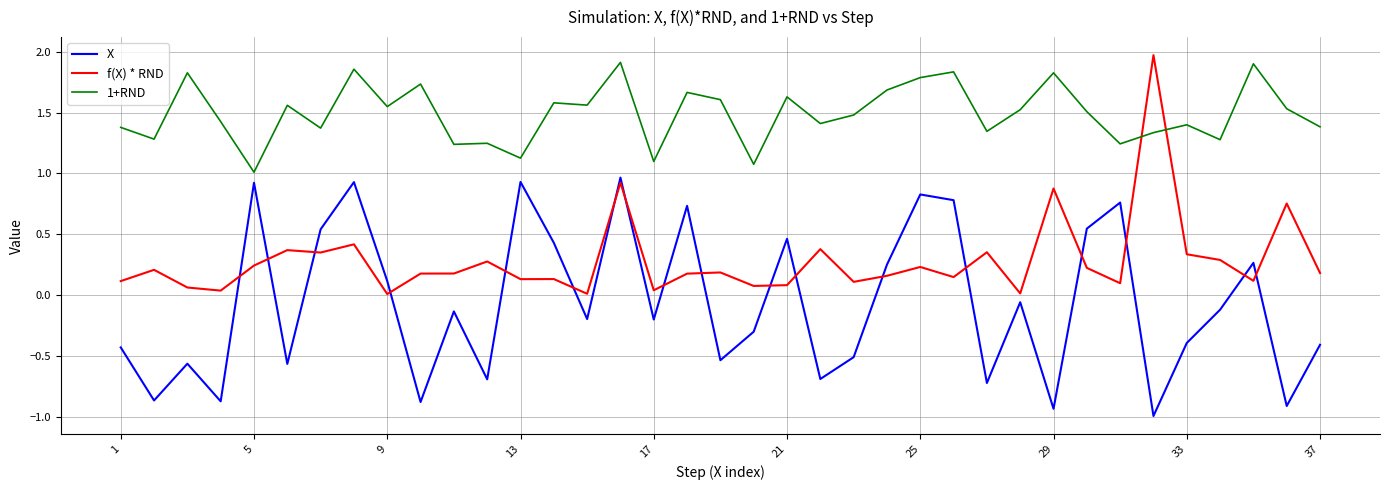

Rank the series by their average value, from lowest to highest.

X, f(X) * RND, 1+RND